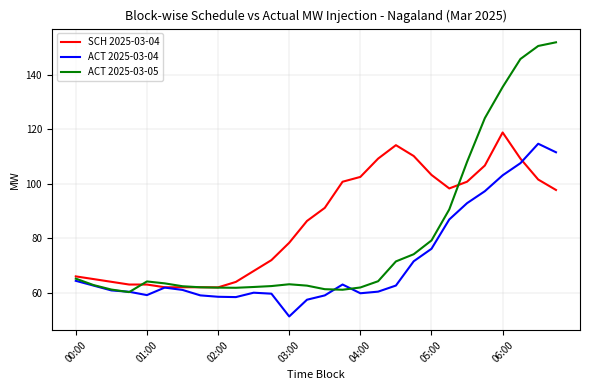

What is the maximum value shown in the chart?

151.9